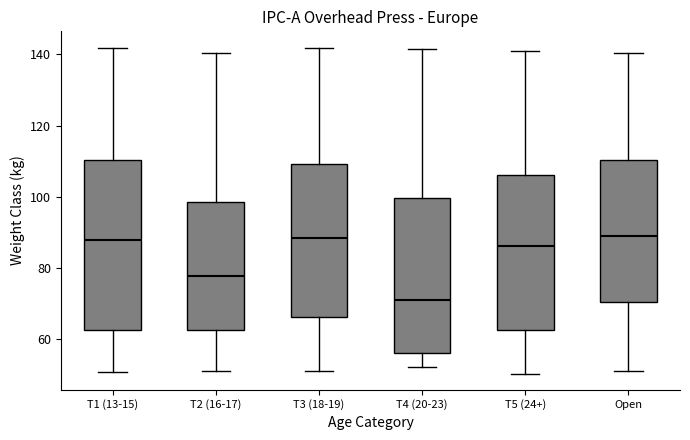

Which box is the tallest, from its lower edge to its upper edge?

T1 (13-15)